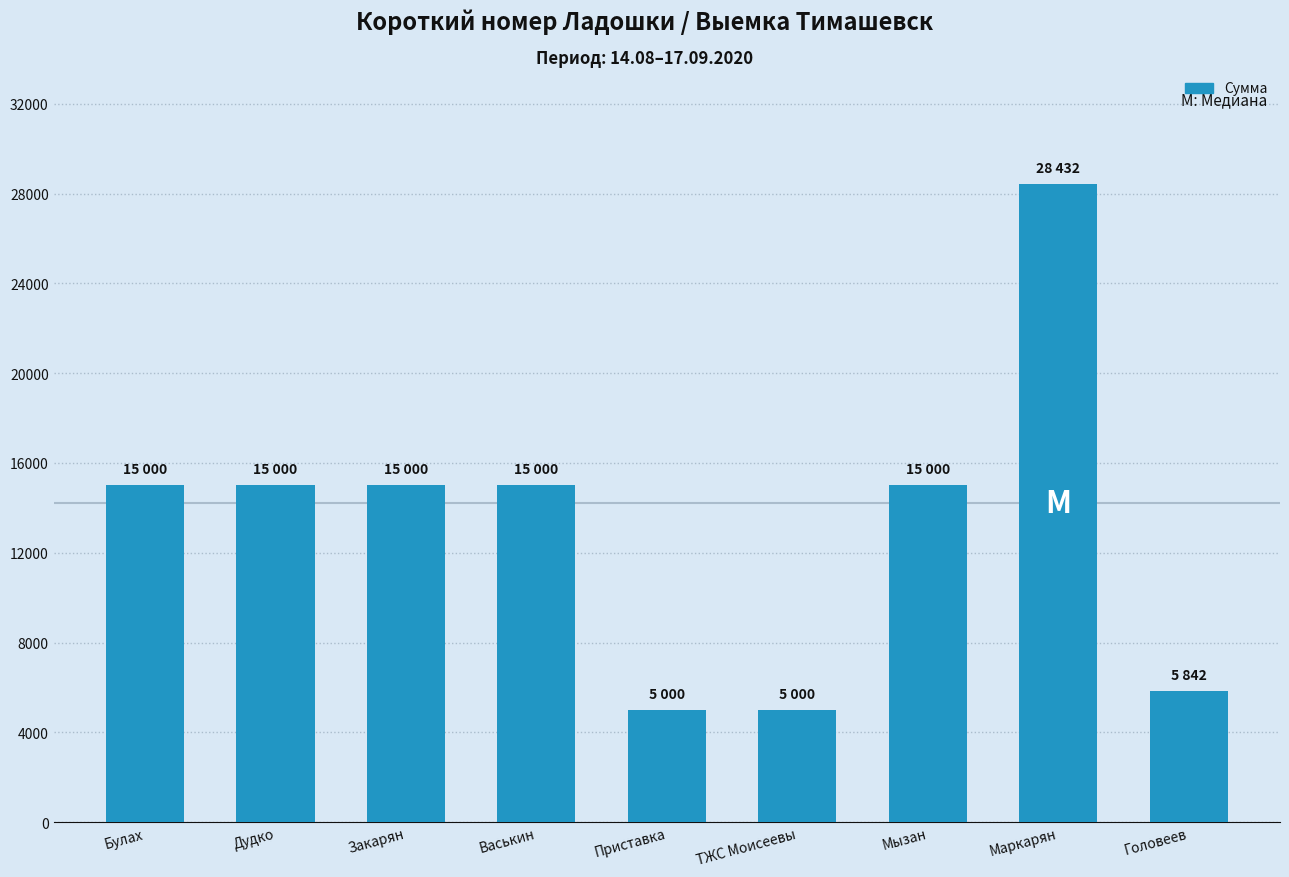

What is the minimum value shown in the chart?

5000